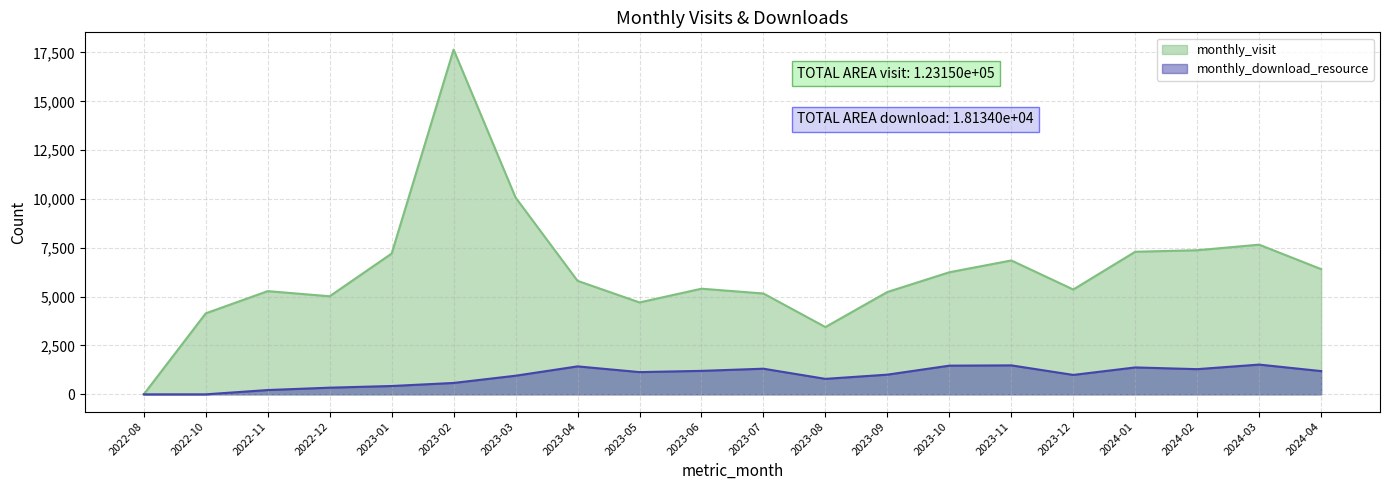

At 2022-12, list the series in order from largest to smallest.

monthly_visit, monthly_download_resource